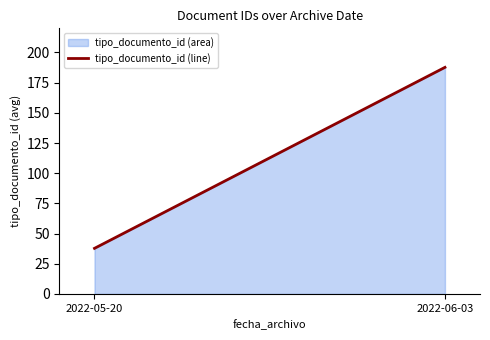

How many categories are shown in the chart?

2